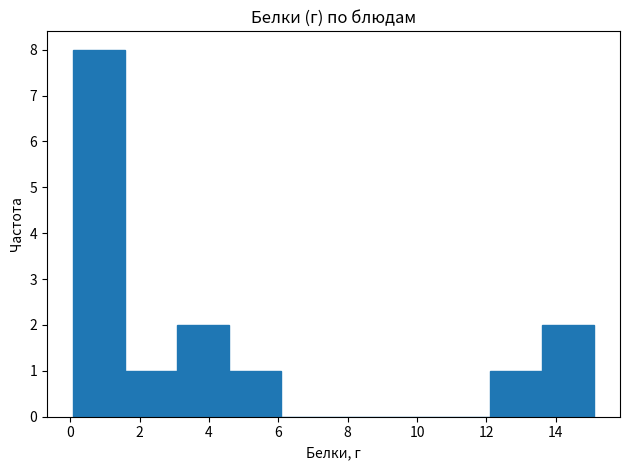

How tall is the bar that spans 0.0 to 1.6 on the x-axis? Neither the bar edges nor the heights are printed on the chart, so give them approximately, as read against the axes.

8